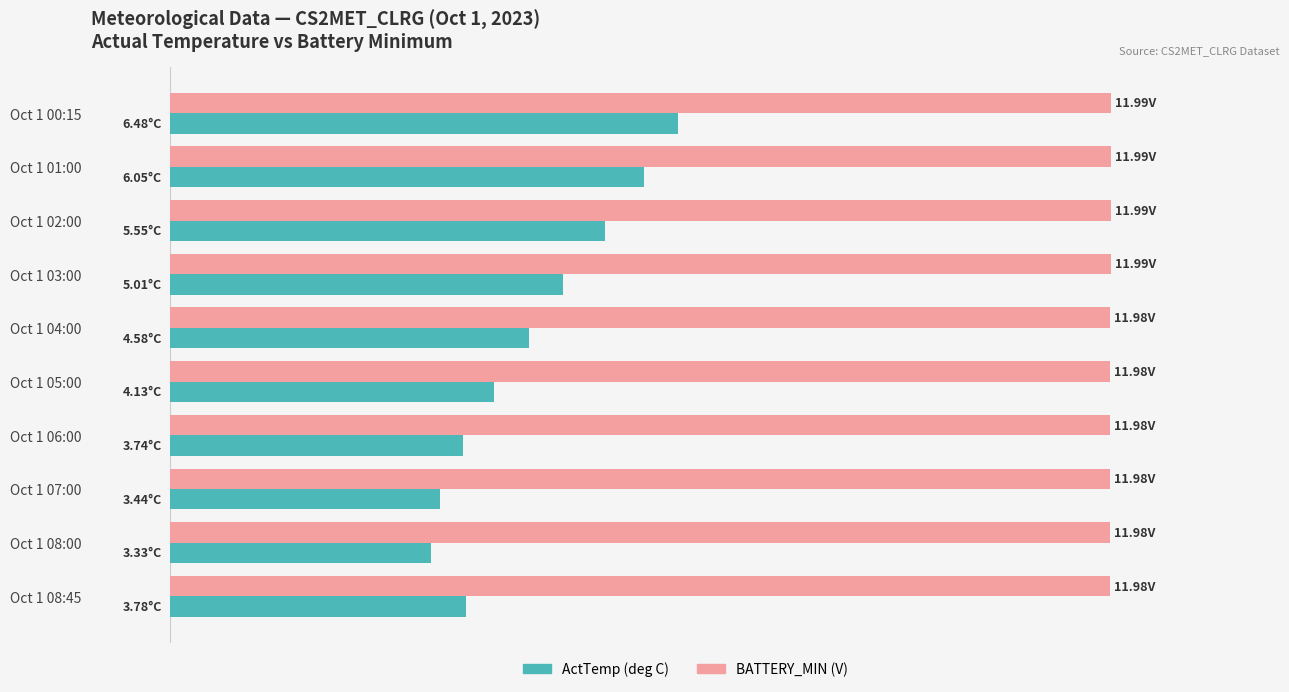

Which series has the largest total across all categories?

BATTERY_MIN (V)